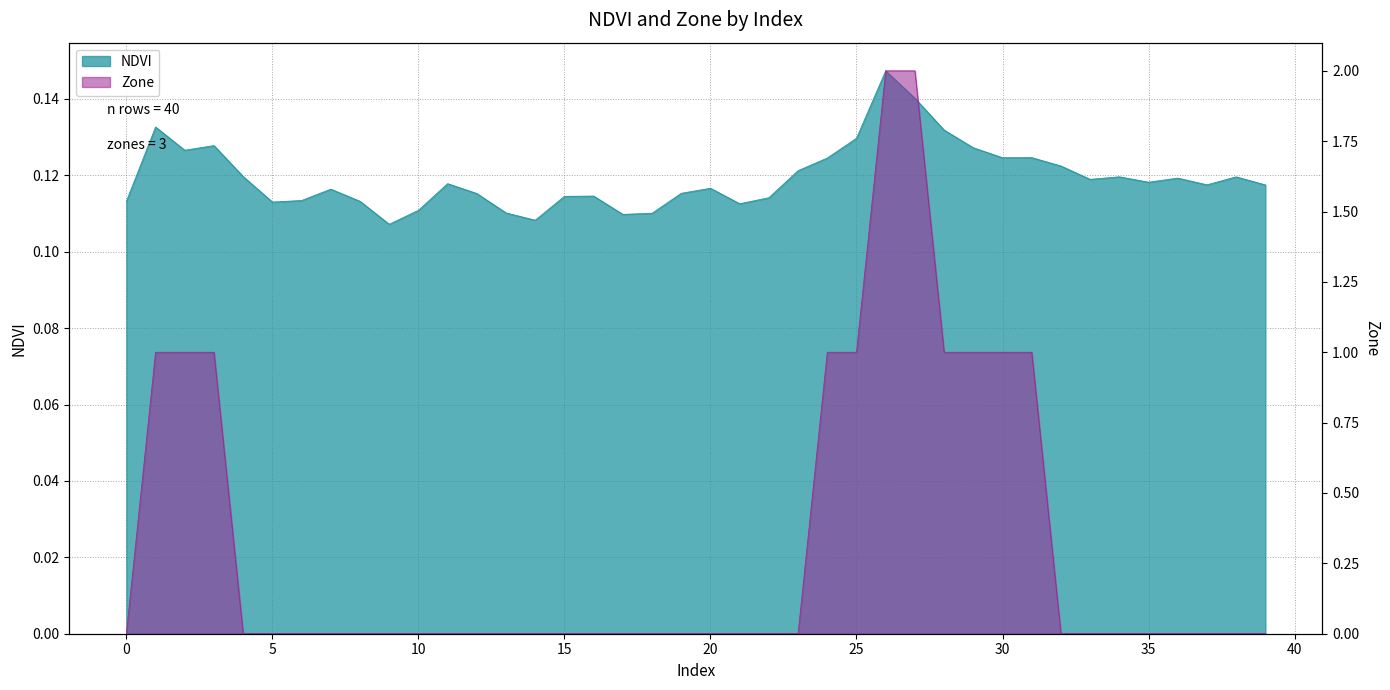

The Zone series shows 1.5 at 31. True or false?

False